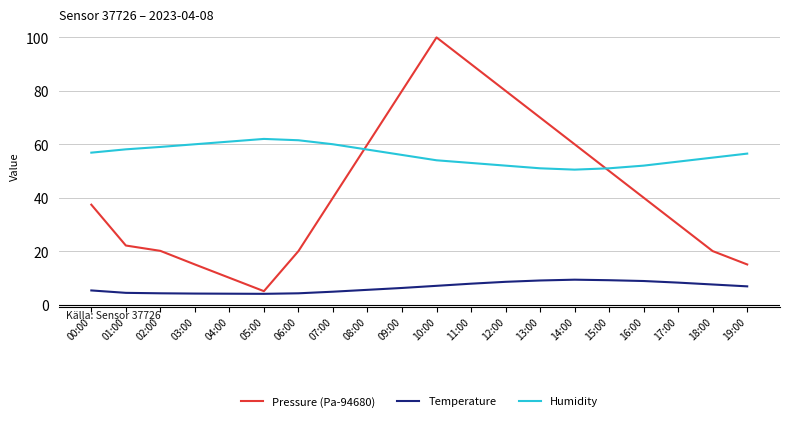

Which series has the largest range (max minus min)?

Pressure (Pa-94680)